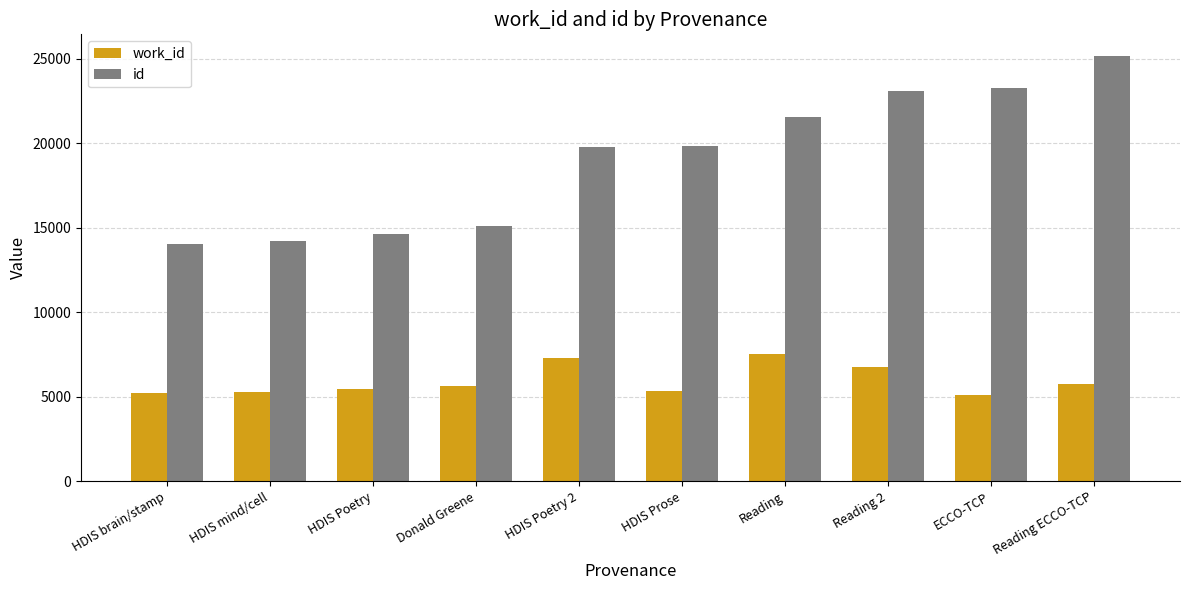

At how many categories does at least one series exceed 9648?

10